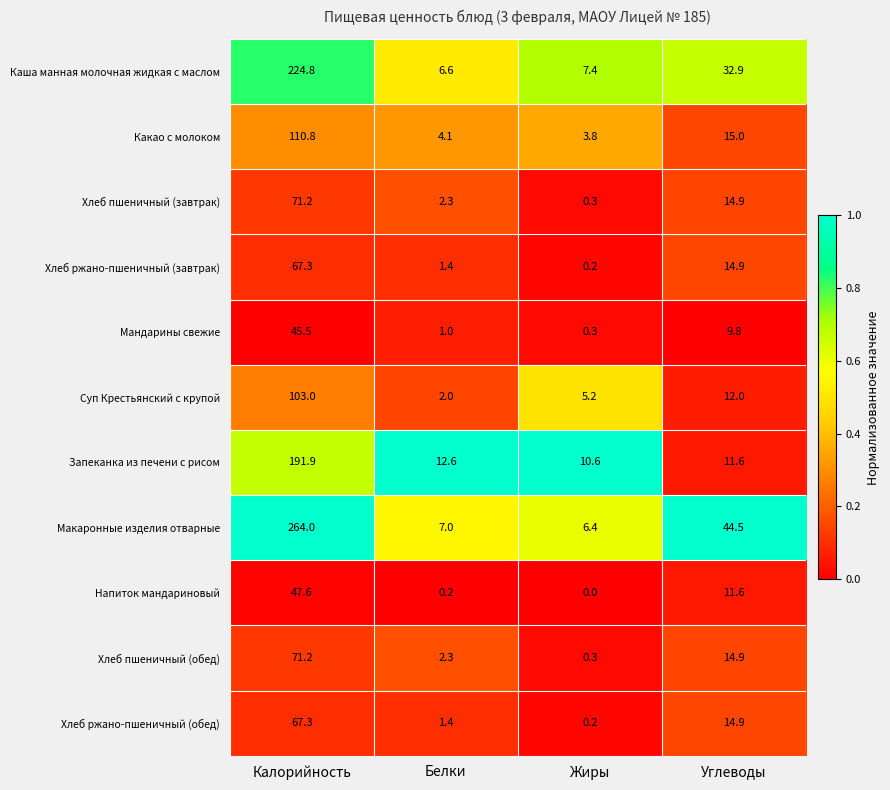

What is the difference between the Хлеб пшеничный (завтрак) values at Углеводы and Белки?

12.6